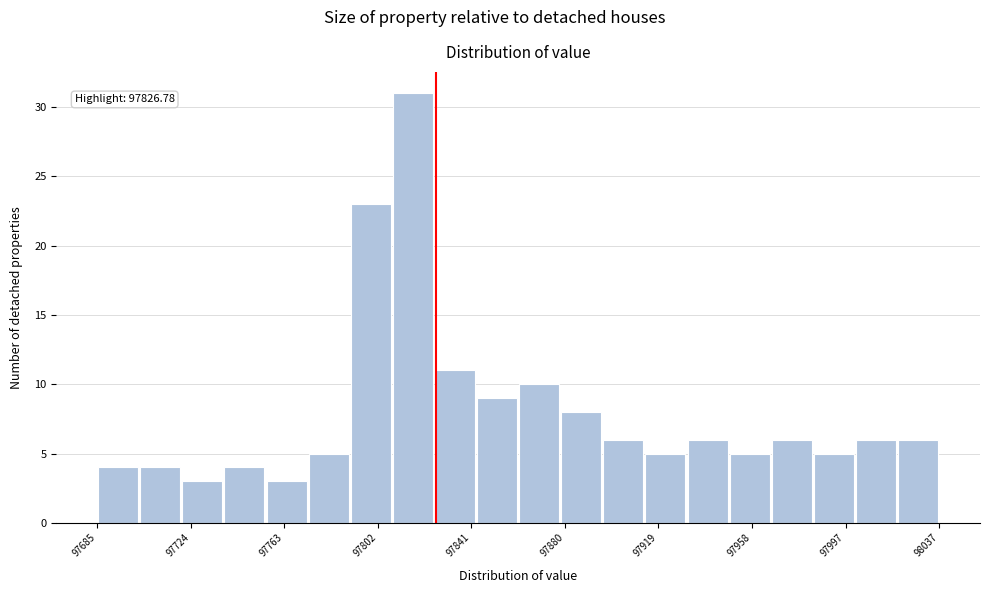

Around what value on the x-axis is the tallest bar? Give the approximate position of its centre, as read against the axis.

97815